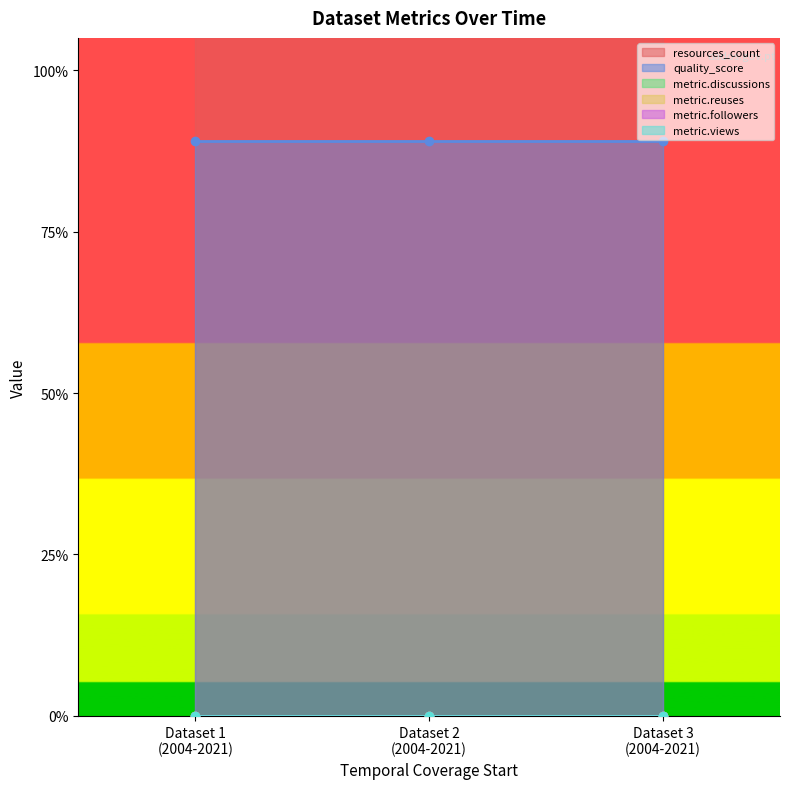

Which series has the largest total across all categories?

resources_count